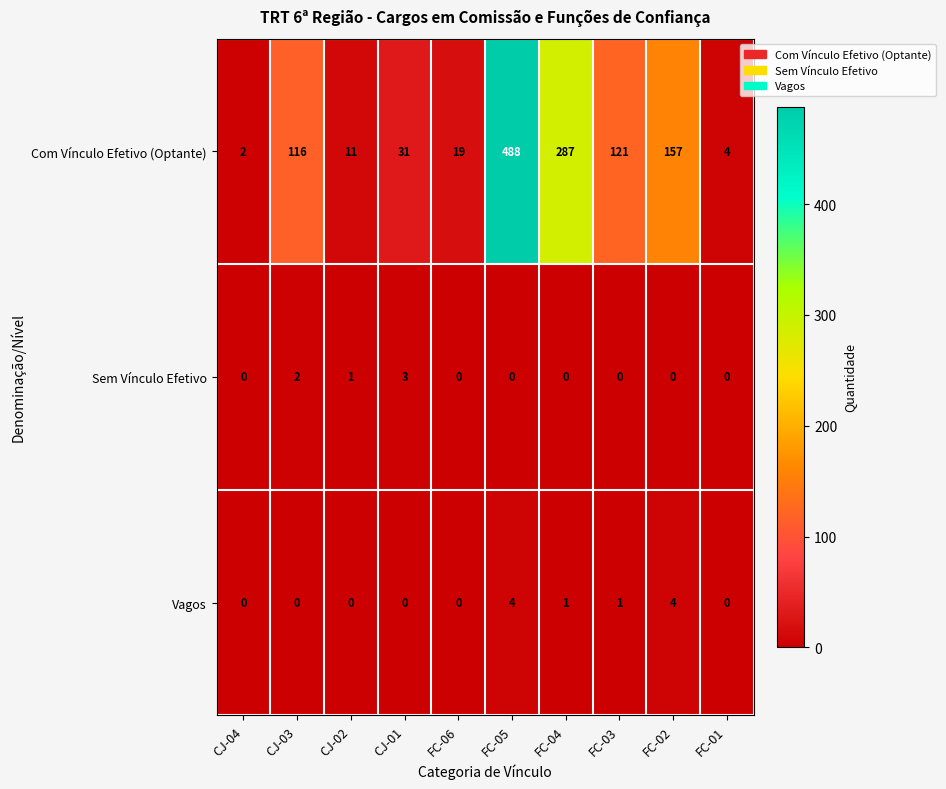

Reading left to right, list all the values displayed in this chart.

Com Vínculo Efetivo (Optante): 2	116	11	31	19	488	287	121	157	4
Sem Vínculo Efetivo: 0	2	1	3	0	0	0	0	0	0
Vagos: 0	0	0	0	0	4	1	1	4	0